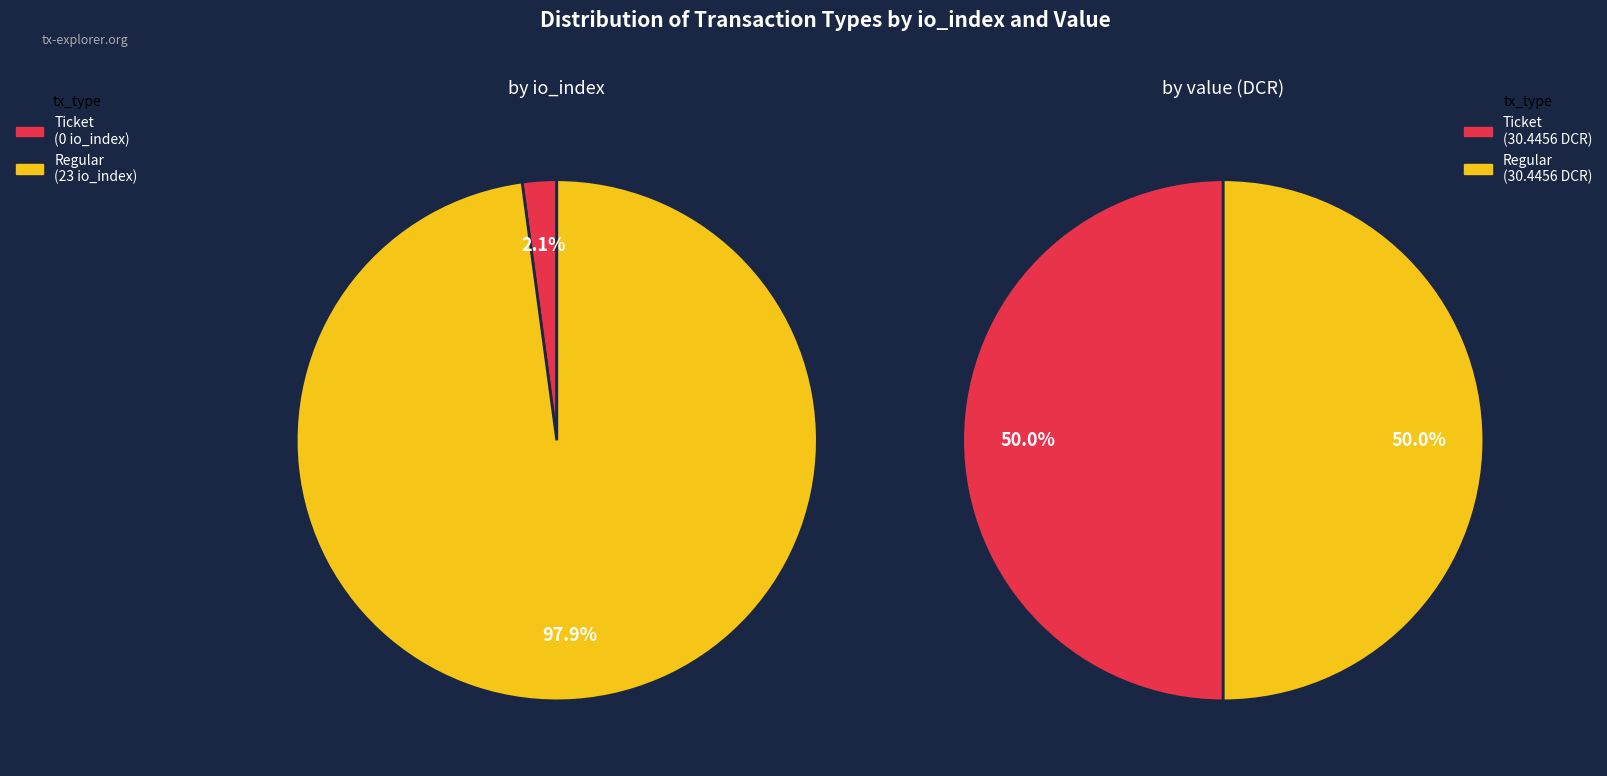

Combined, do values_value and values_io_index account for over 50%?

Yes